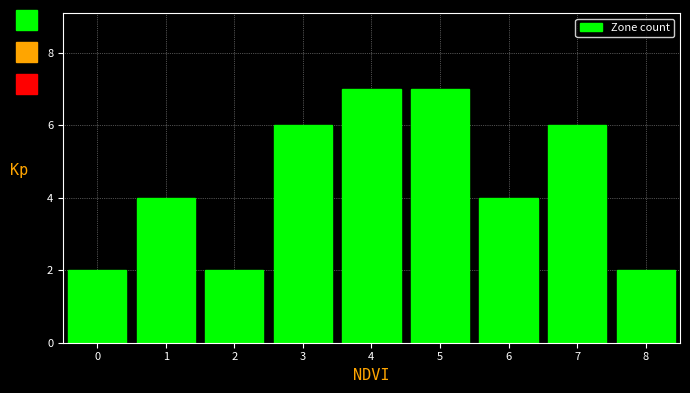

What is the height of the bar covering 1.5 to 2.5 on the x-axis? The values are not printed on the chart, so give them approximately, as read against the axis.

2